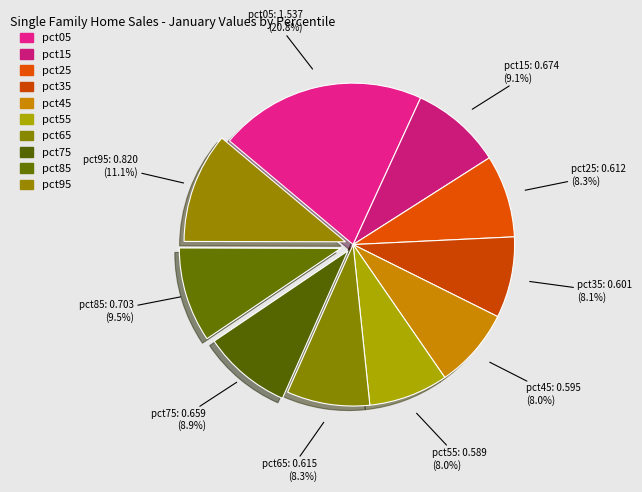

Count the number of slices in the pie.

10